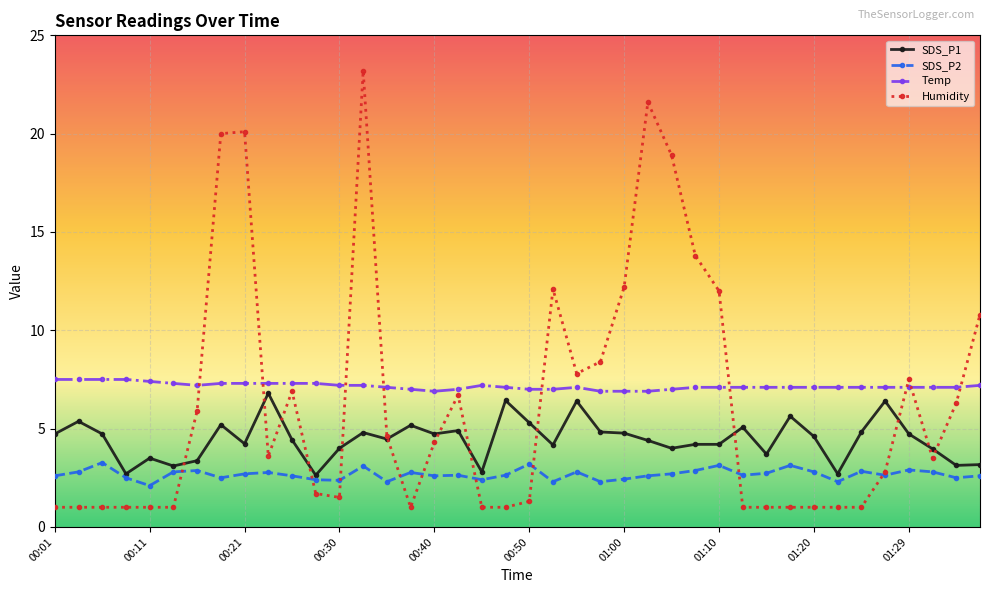

True or false: Temp and SDS_P2 cross at least once.

False